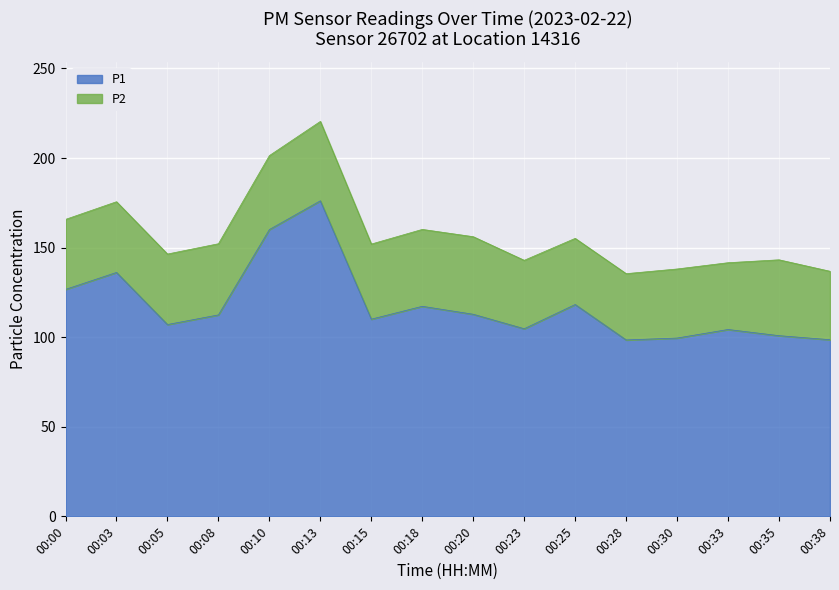

The chart shows a value of 55.8 at 00:03. True or false?

False